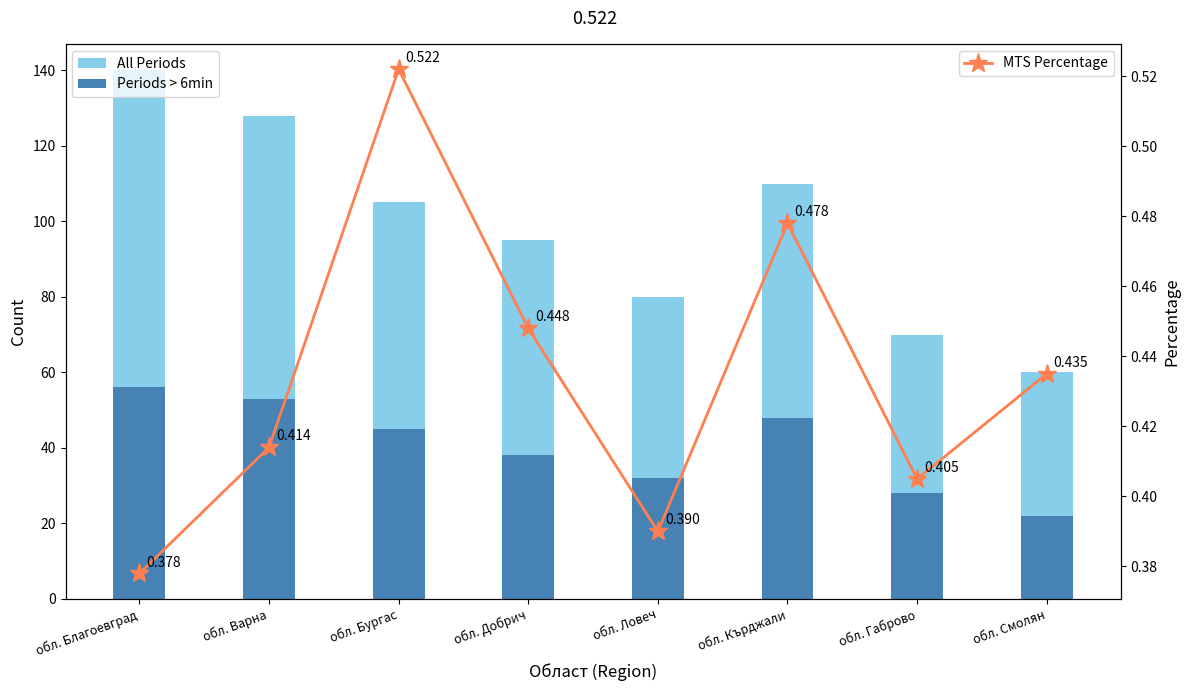

Reading right to left, extract all data points from this chart.

All Periods: обл. Смолян=60.0	обл. Габрово=70.0	обл. Кърджали=110.0	обл. Ловеч=80.0	обл. Добрич=95.0	обл. Бургас=105.0	обл. Варна=128.0	обл. Благоевград=140.0
Periods > 6min: обл. Смолян=22.0	обл. Габрово=28.0	обл. Кърджали=48.0	обл. Ловеч=32.0	обл. Добрич=38.0	обл. Бургас=45.0	обл. Варна=53.0	обл. Благоевград=56.0
MTS Percentage: обл. Смолян=0.4	обл. Габрово=0.4	обл. Кърджали=0.5	обл. Ловеч=0.4	обл. Добрич=0.4	обл. Бургас=0.5	обл. Варна=0.4	обл. Благоевград=0.4